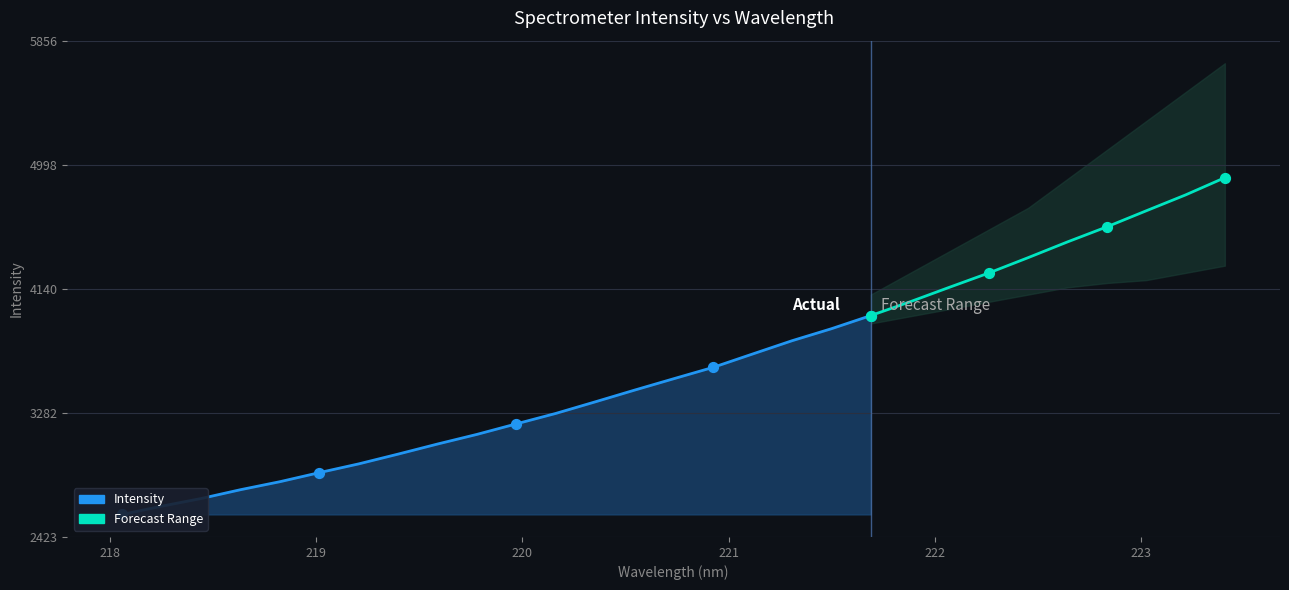

Approximately how many times larger is the value at 219.7801 compared to 218.6332?

1.1